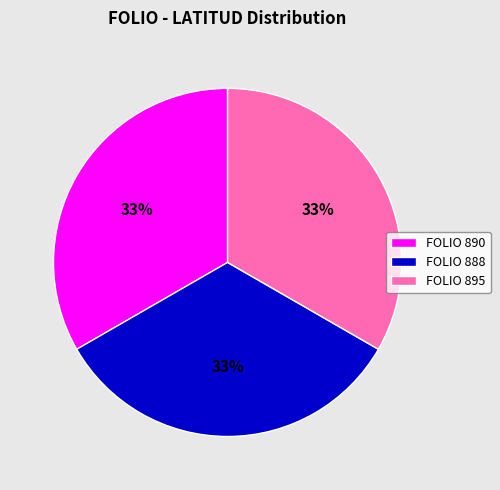

To the nearest percent, what percentage of the pie is FOLIO 895?

33%